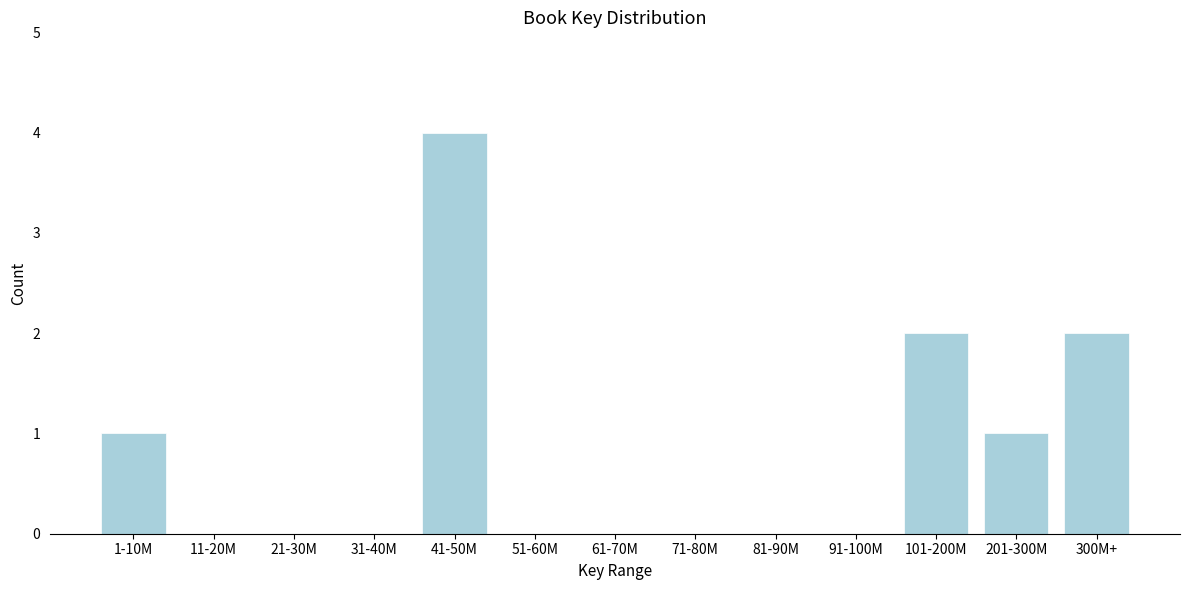

Reading left to right, what are all the values shown in this chart?

1-10M=1	11-20M=0	21-30M=0	31-40M=0	41-50M=4	51-60M=0	61-70M=0	71-80M=0	81-90M=0	91-100M=0	101-200M=2	201-300M=1	300M+=2